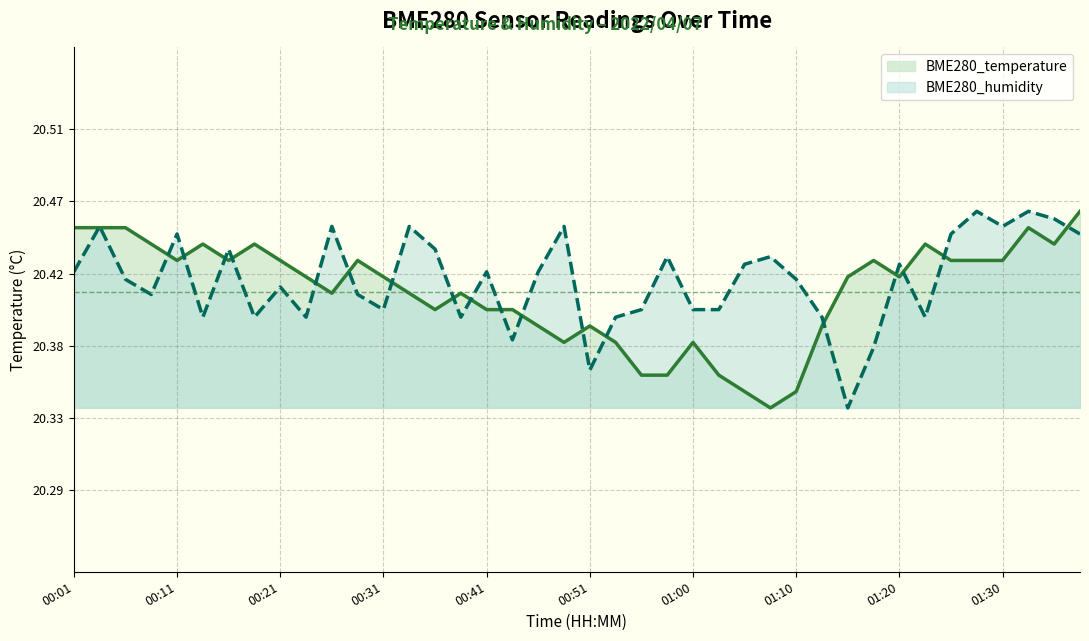

What is the sum of all BME280_humidity values?

816.7